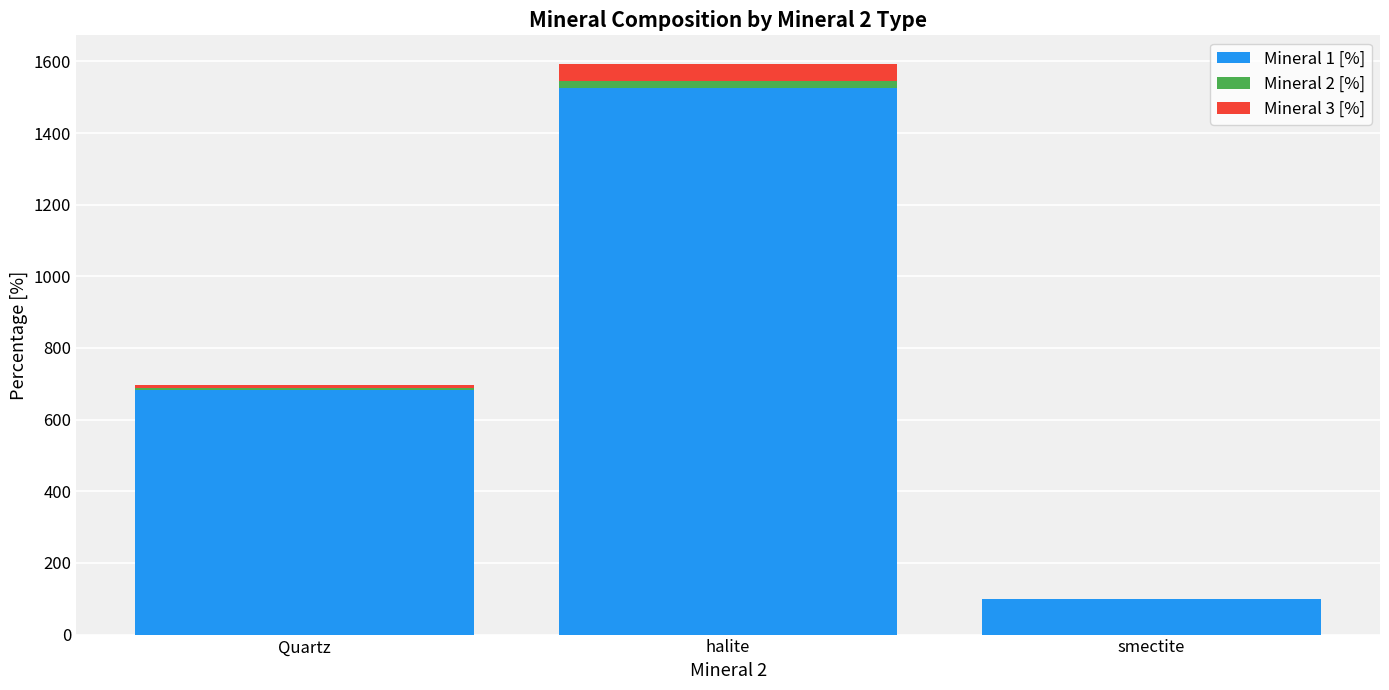

The value of Mineral 1 [%] at smectite is 179. True or false?

False